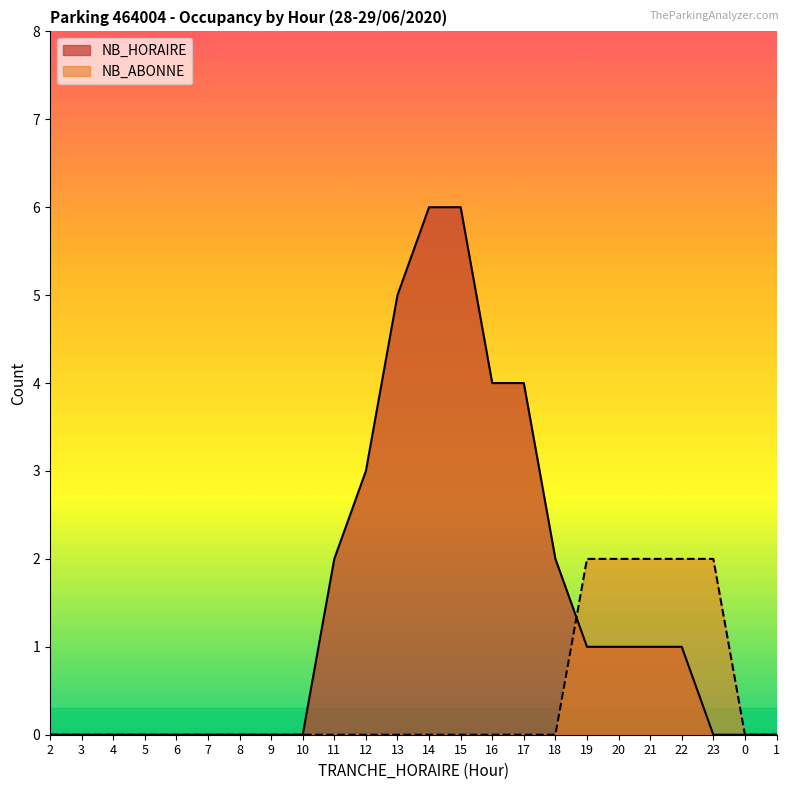

True or false: NB_HORAIRE has a value of 0 at 7.

True